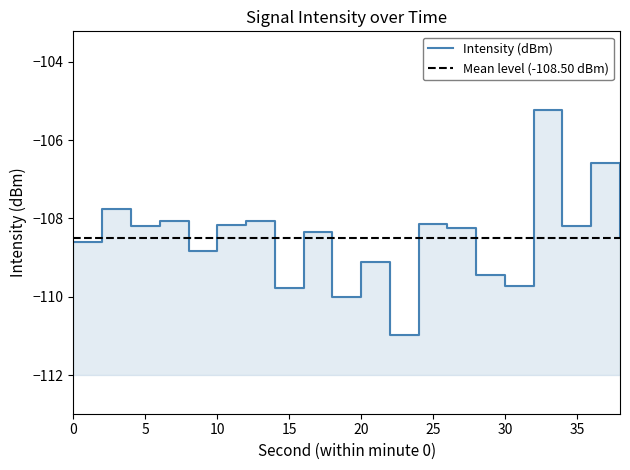

Rank the categories by value from highest to lowest.

32, 36, 2, 12, 6, 24, 10, 34, 4, 26, 16, 38, 0, 8, 20, 28, 30, 14, 18, 22